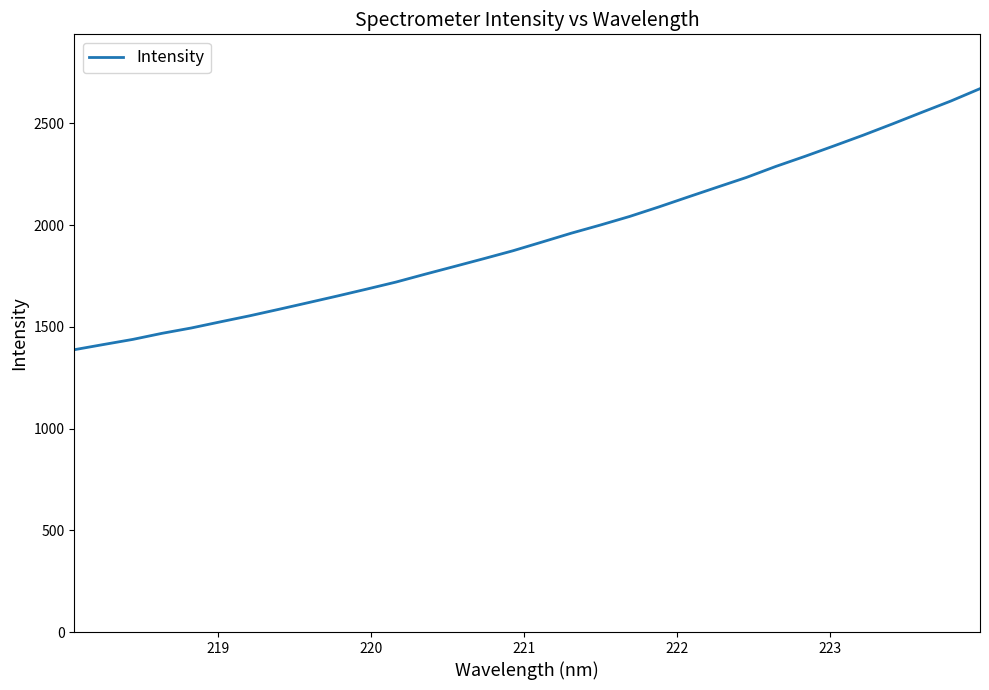

What is the minimum value shown in the chart?

1387.8